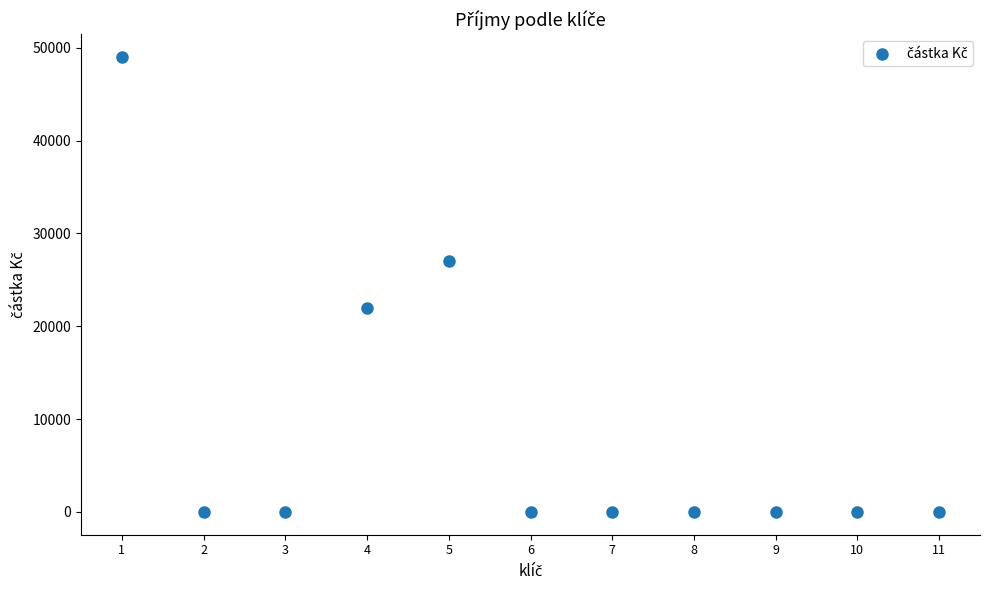

What is the average Y value?

8909